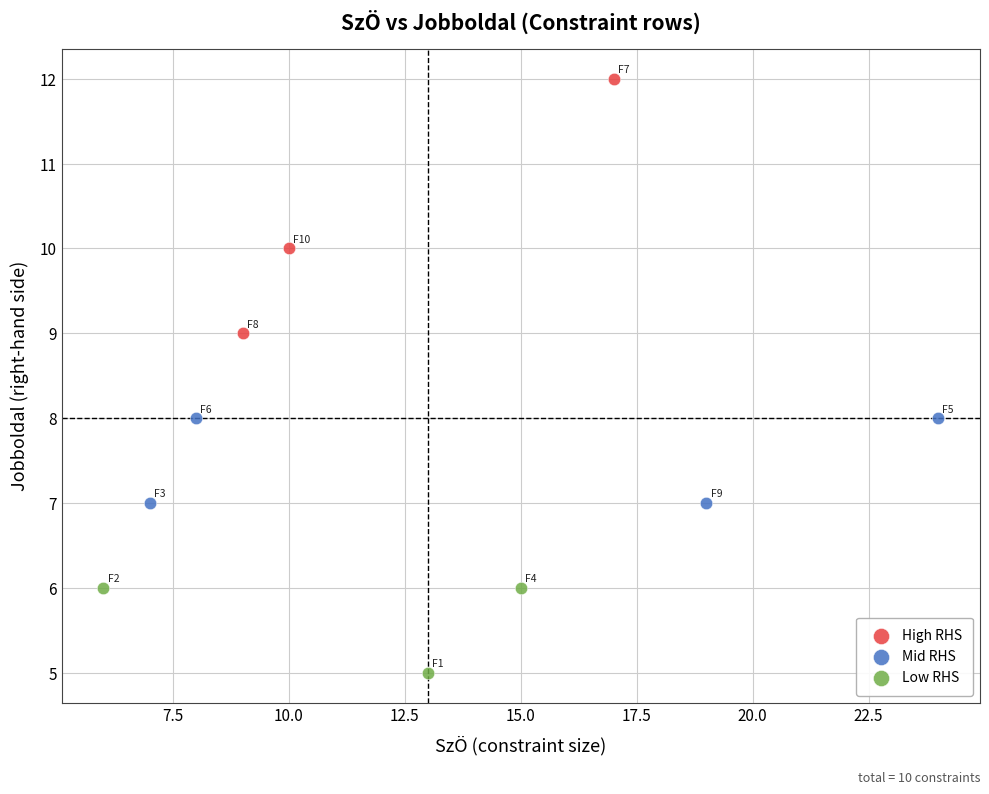

Which series contains the lowest Y value?

Low RHS